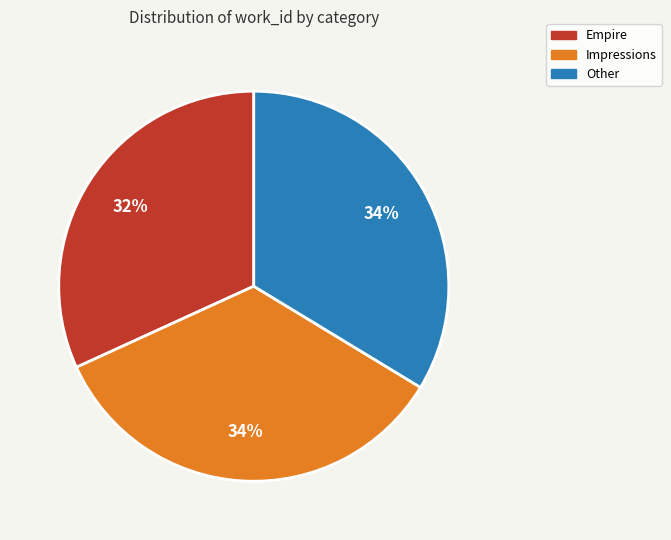

To the nearest percent, what is the combined percentage of Impressions and Empire?

66%